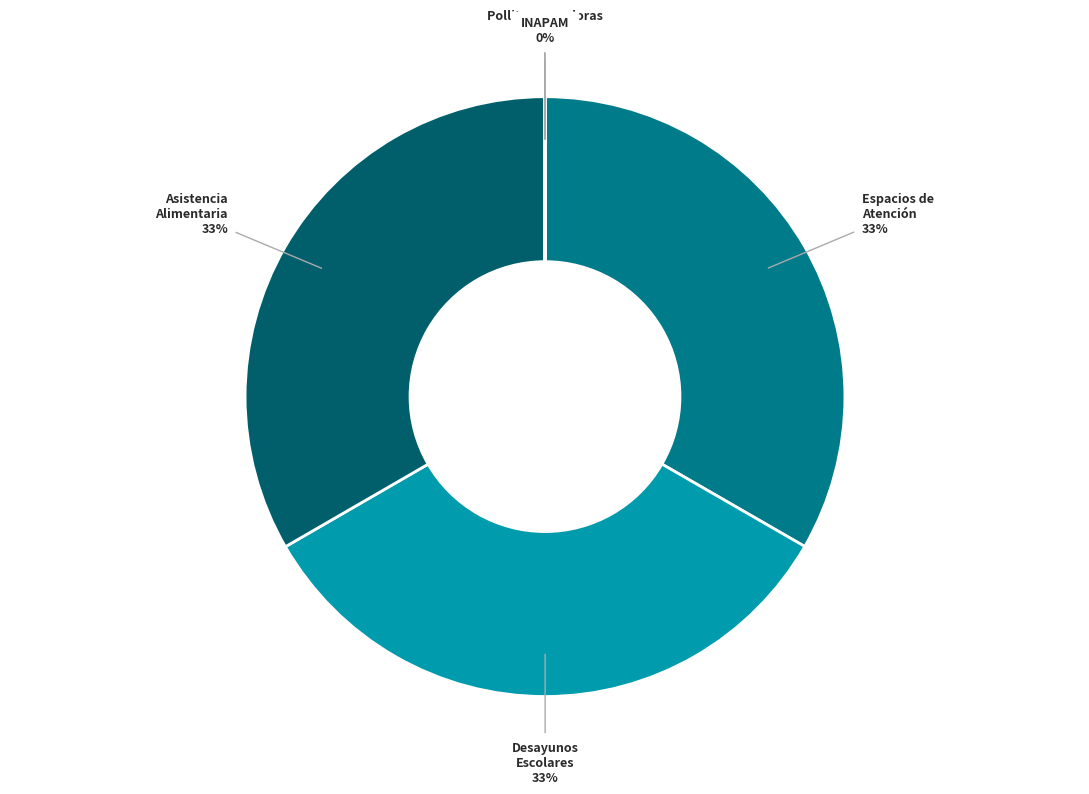

To the nearest percent, what is the average slice percentage?

11%